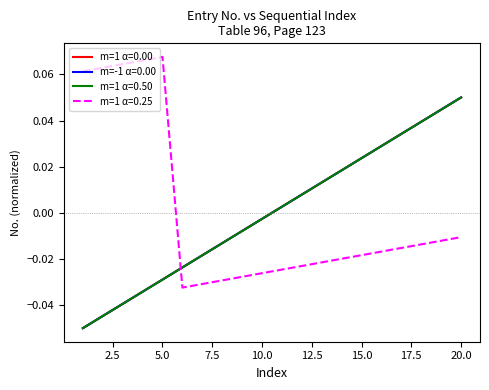

True or false: m=-1 α=0.00 and m=1 α=0.50 cross at least once.

False